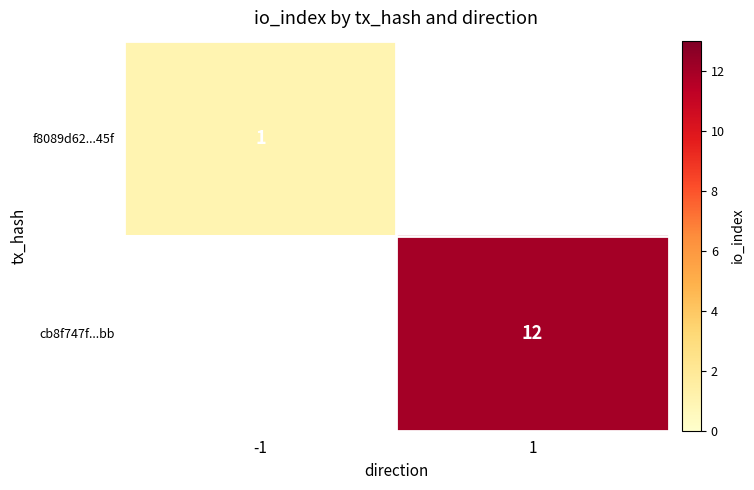

Is it true that f8089d62...45f equals 1.5 at -1?

False